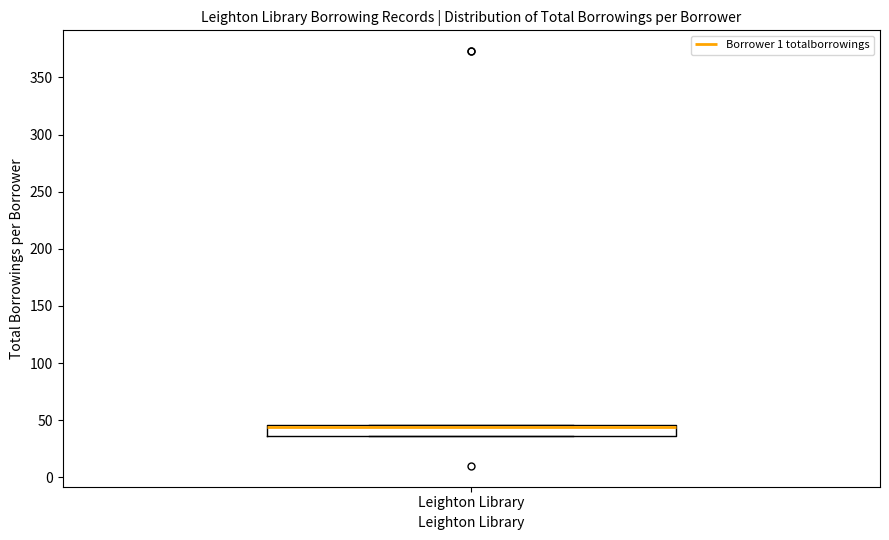

Transcribe this box plot: give where the median line is, the range the box spans, and where the two whiskers end, as read against the y-axis. The values are not printed on the chart, so give them approximately, as read against the axis.

median 45 (just below the box's upper edge), box 35 to 45, whiskers 35 to 45